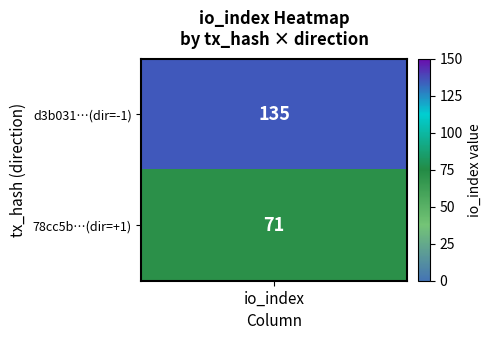

What is the spread (max minus min) of values at direction?

2